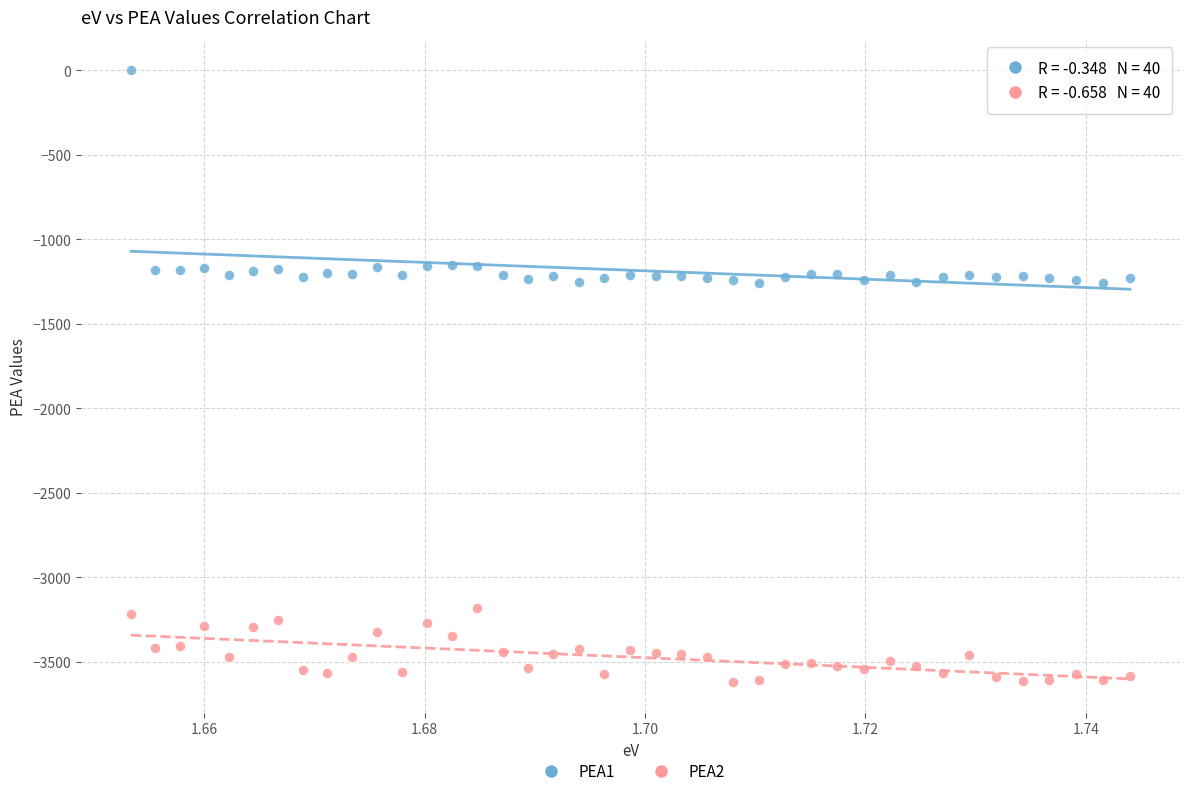

Which series reaches the maximum Y coordinate?

PEA1